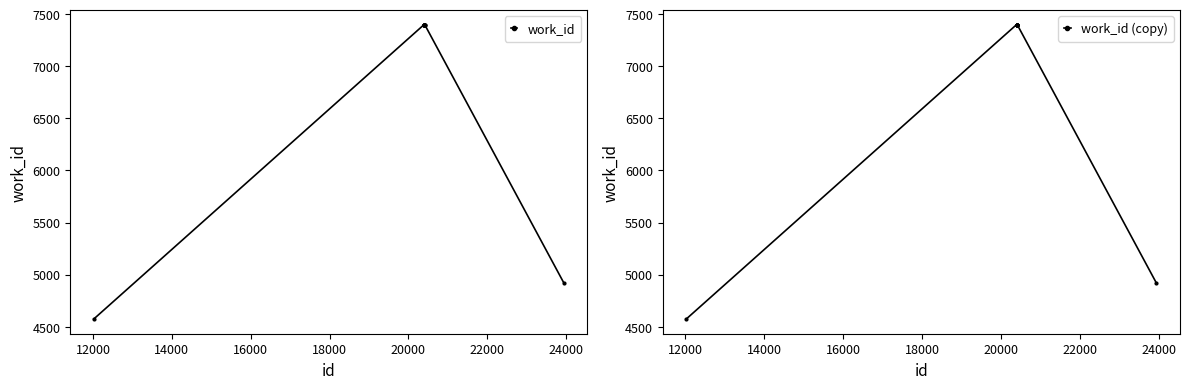

What is the value of the work_id (copy) point at the 8th from the left?

7400